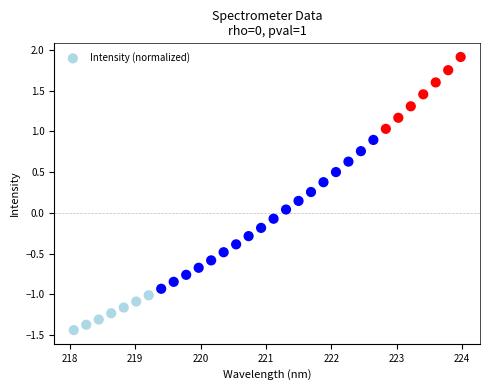

What is the range of X values (max minus min)?

5.9